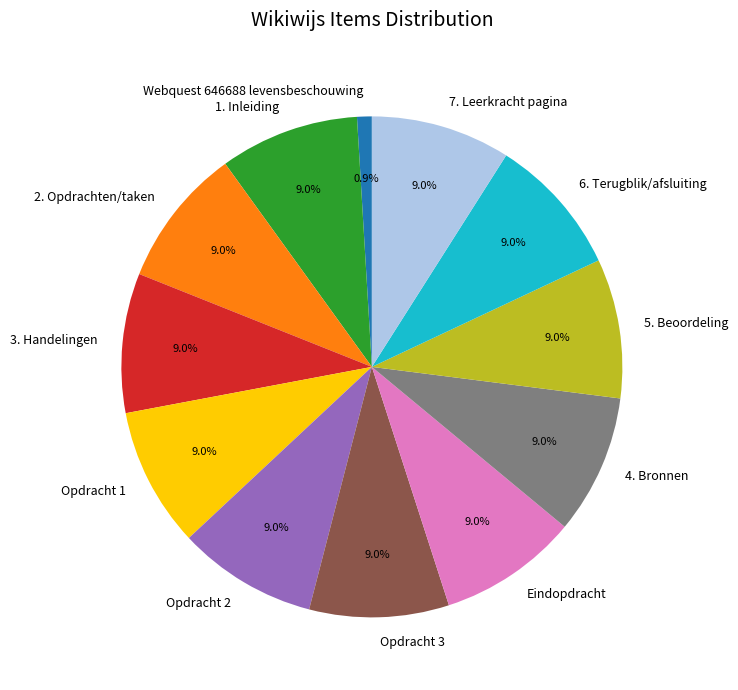

Approximately how many times larger is the value at 2. Opdrachten/taken compared to Opdracht 2?

1.0